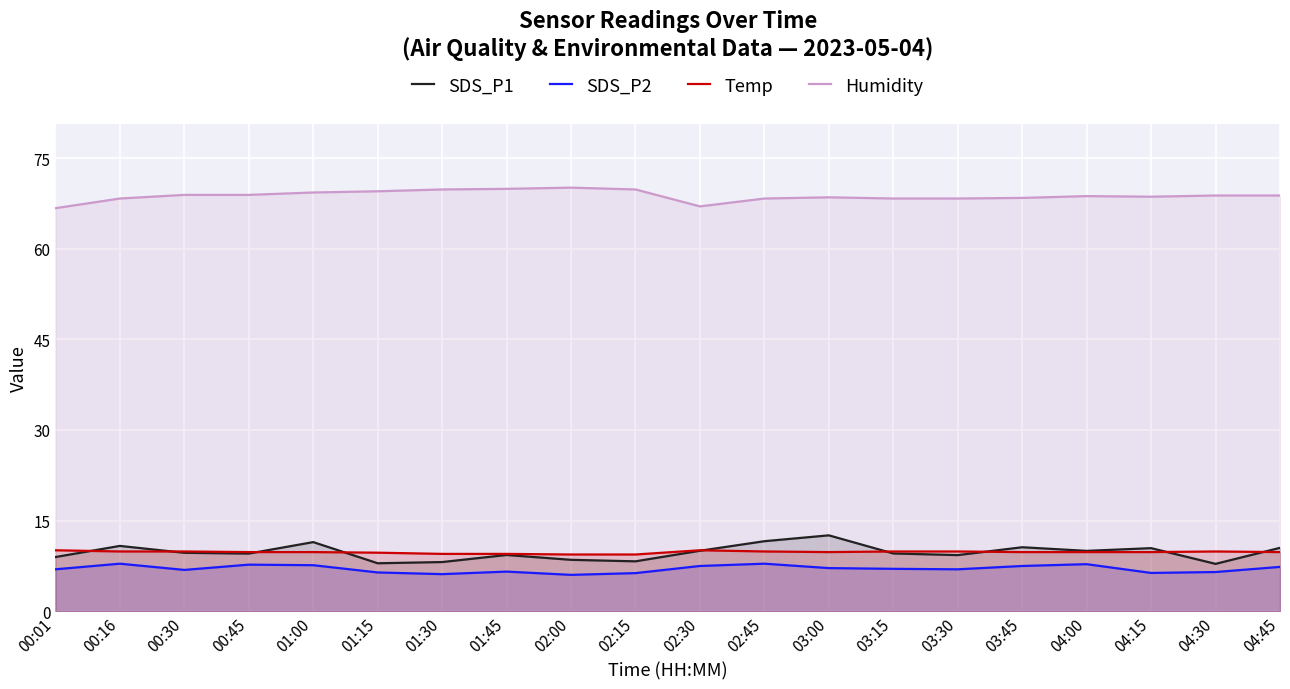

Is it true that Humidity equals 98.1 at 03:15?

False